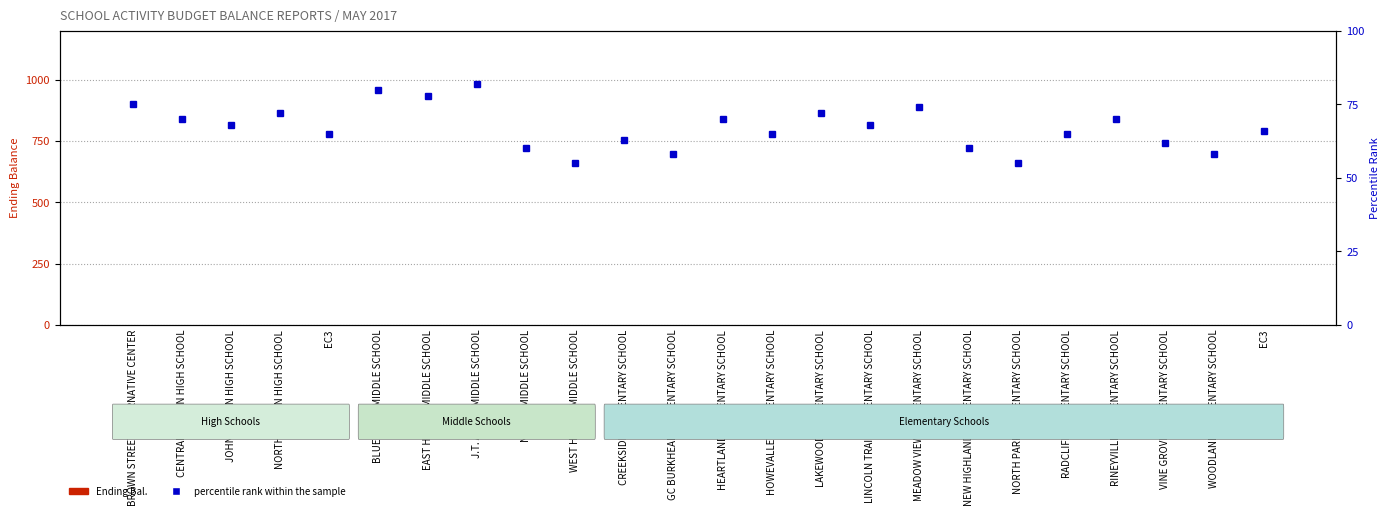

At NEW HIGHLAND ELEMENTARY SCHOOL, list the series in order from largest to smallest.

percentile rank within the sample, Ending Bal.